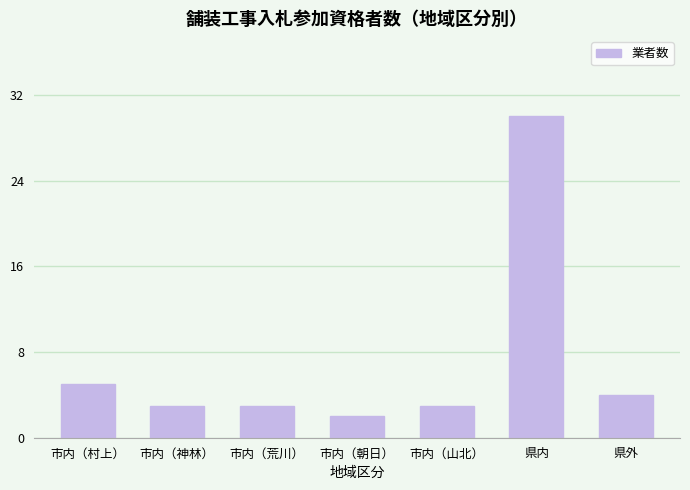

What is the sum of all values?

50